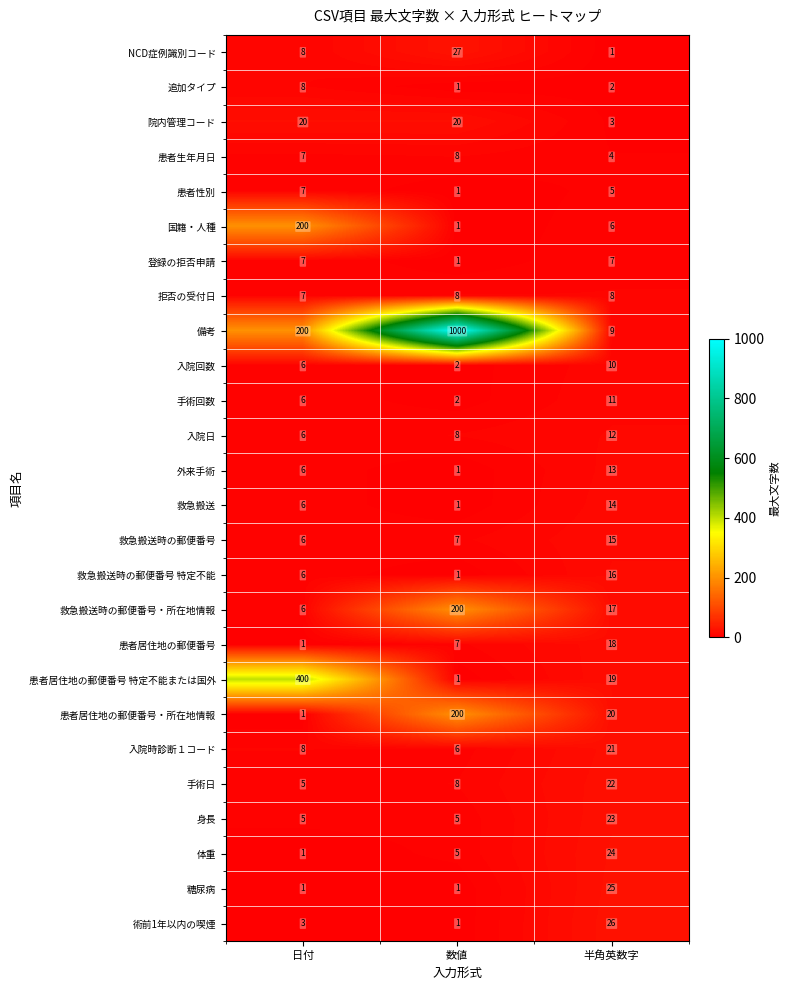

Count the NCD症例識別コード values in the range 1 to 27.

3